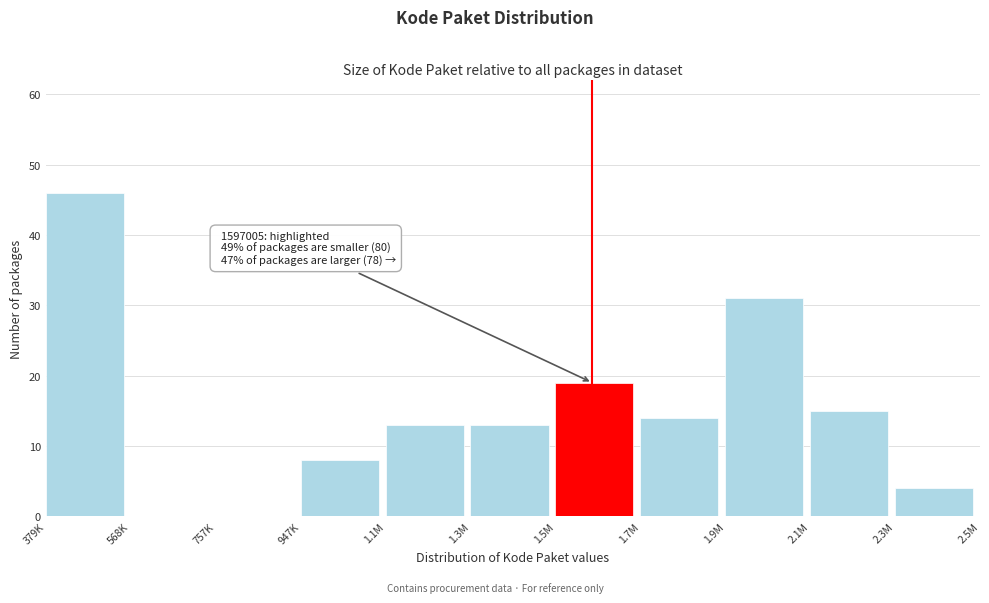

Reading left to right, extract all data points from this chart.

379K=46	568K=0	757K=0	947K=8	1.1M=13	1.3M=13	1.5M=19	1.7M=14	1.9M=31	2.1M=15	2.3M=4